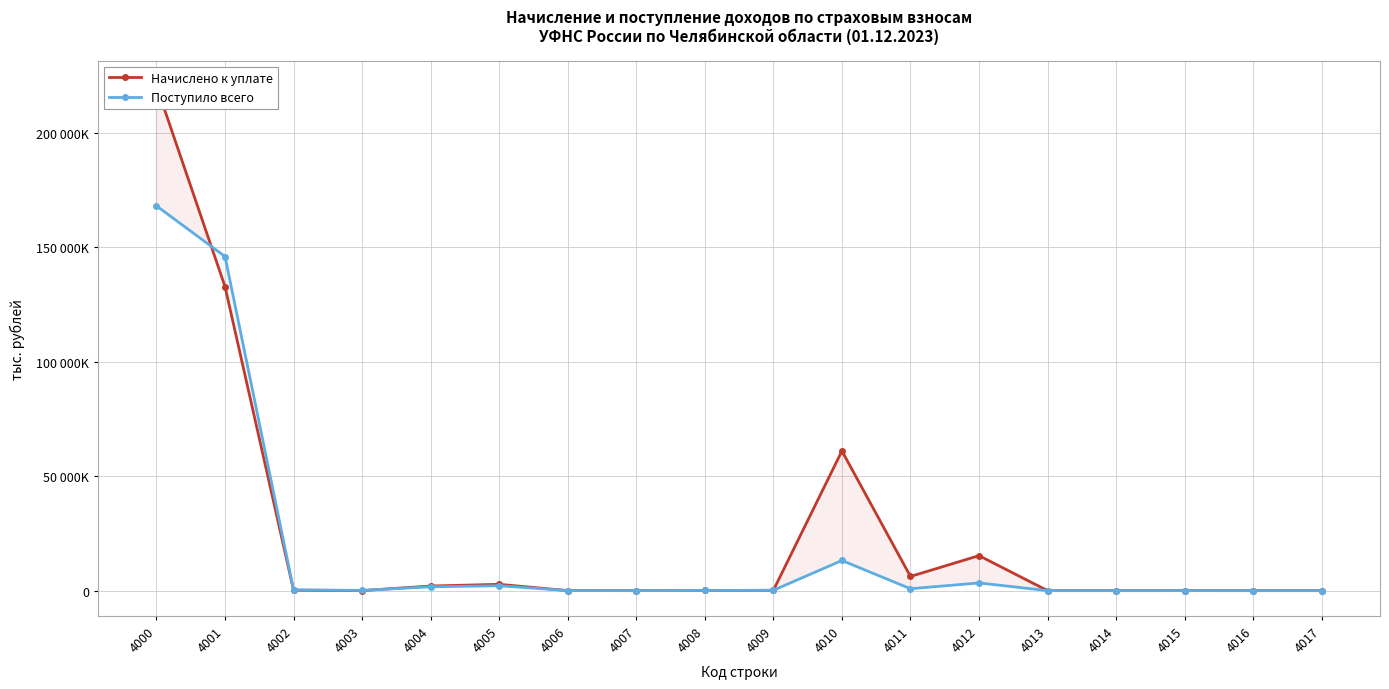

Which series has the largest range (max minus min)?

Начислено к уплате